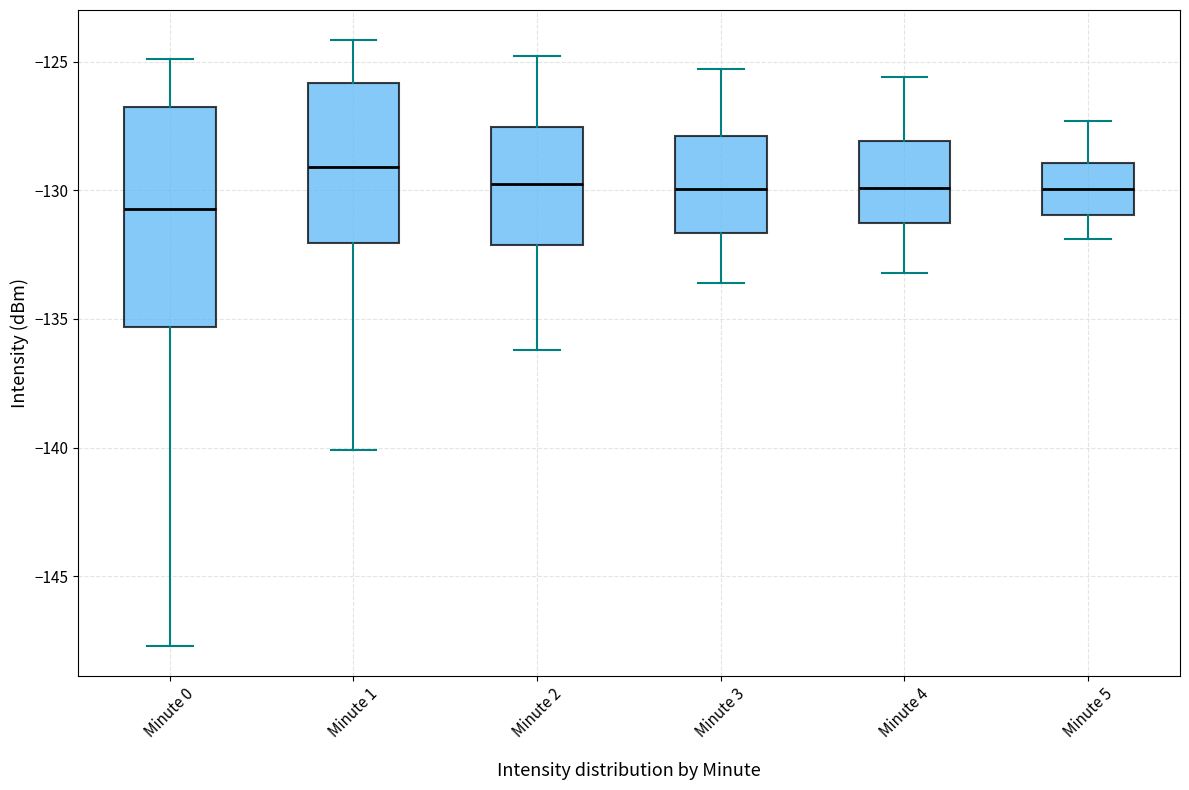

Comparing the boxes themselves (not the whiskers), which one is the tallest?

Minute 0